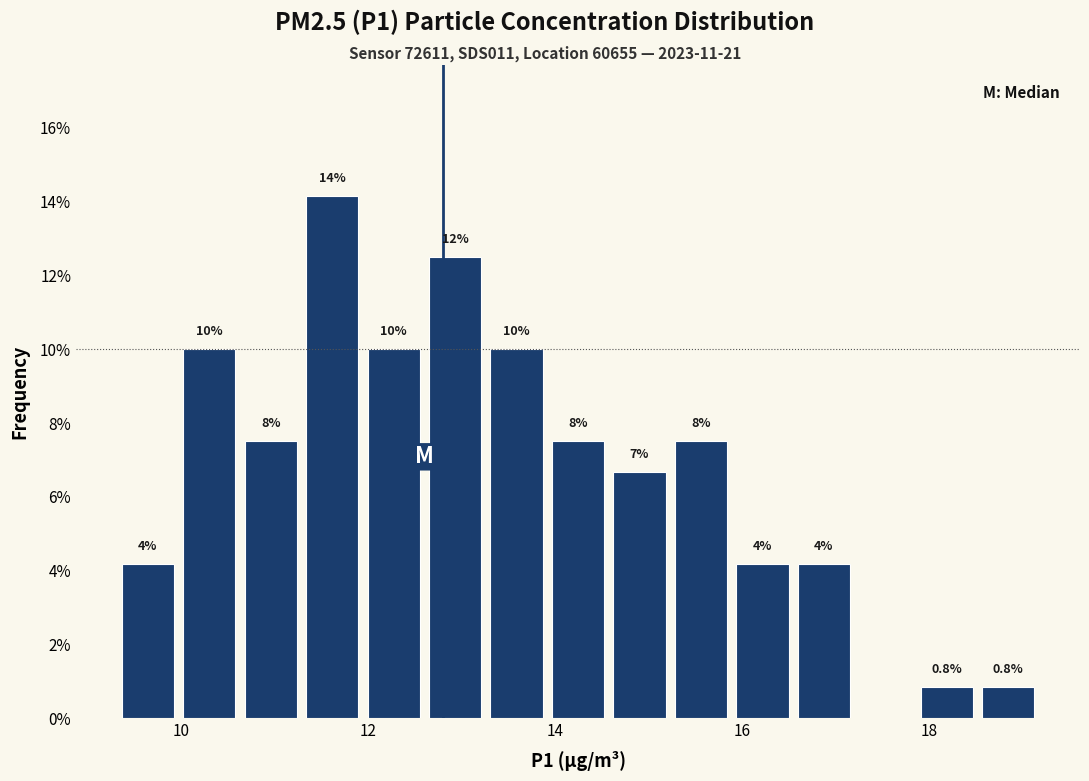

Read against the x-axis, roughly where is the centre of the tallest bar?

11.6